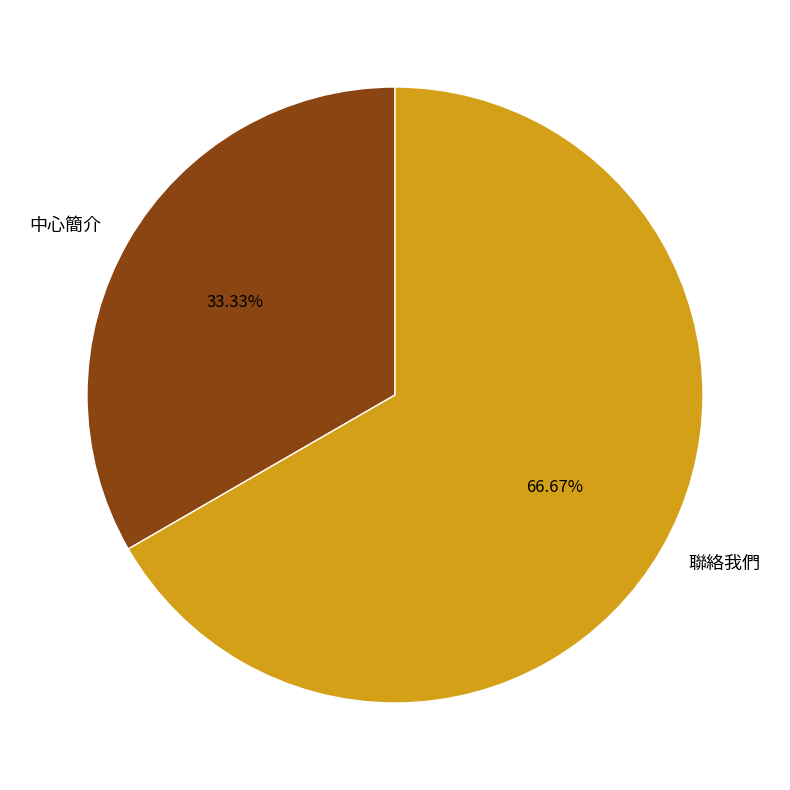

Is it true that 聯絡我們 is 67% of the pie?

True